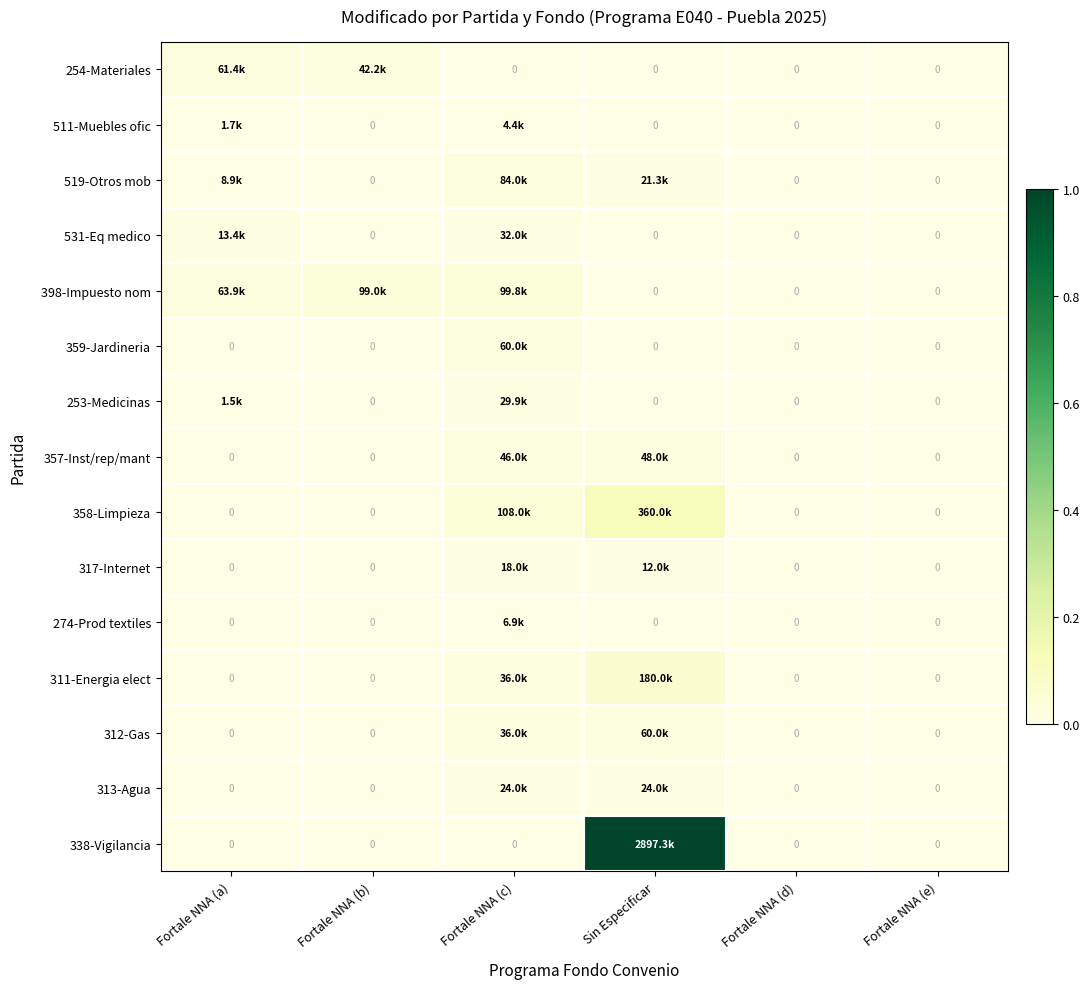

How many data points does each series have?

6